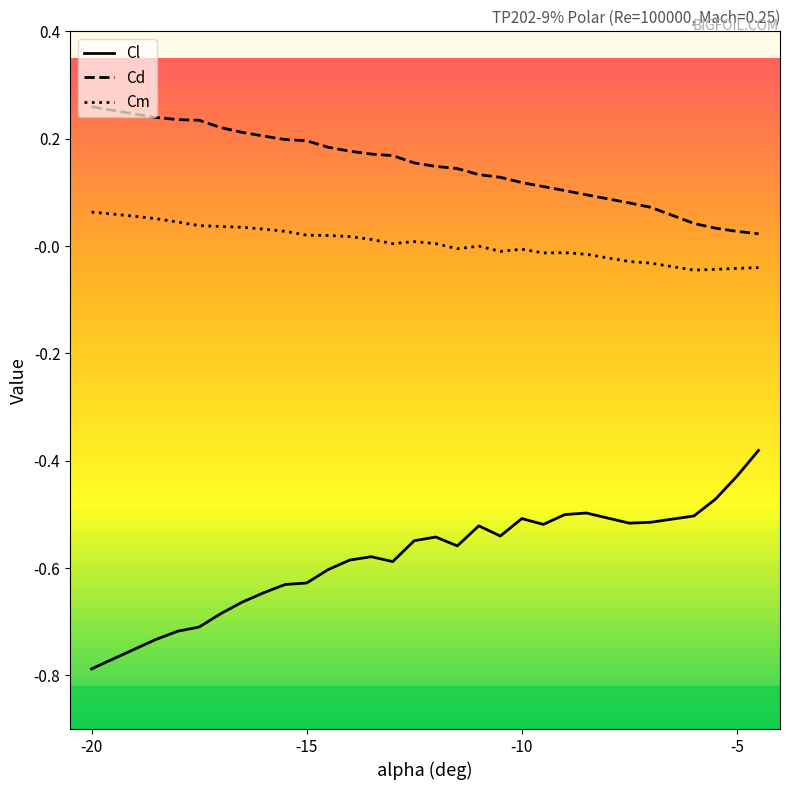

How many series are shown in this chart?

3